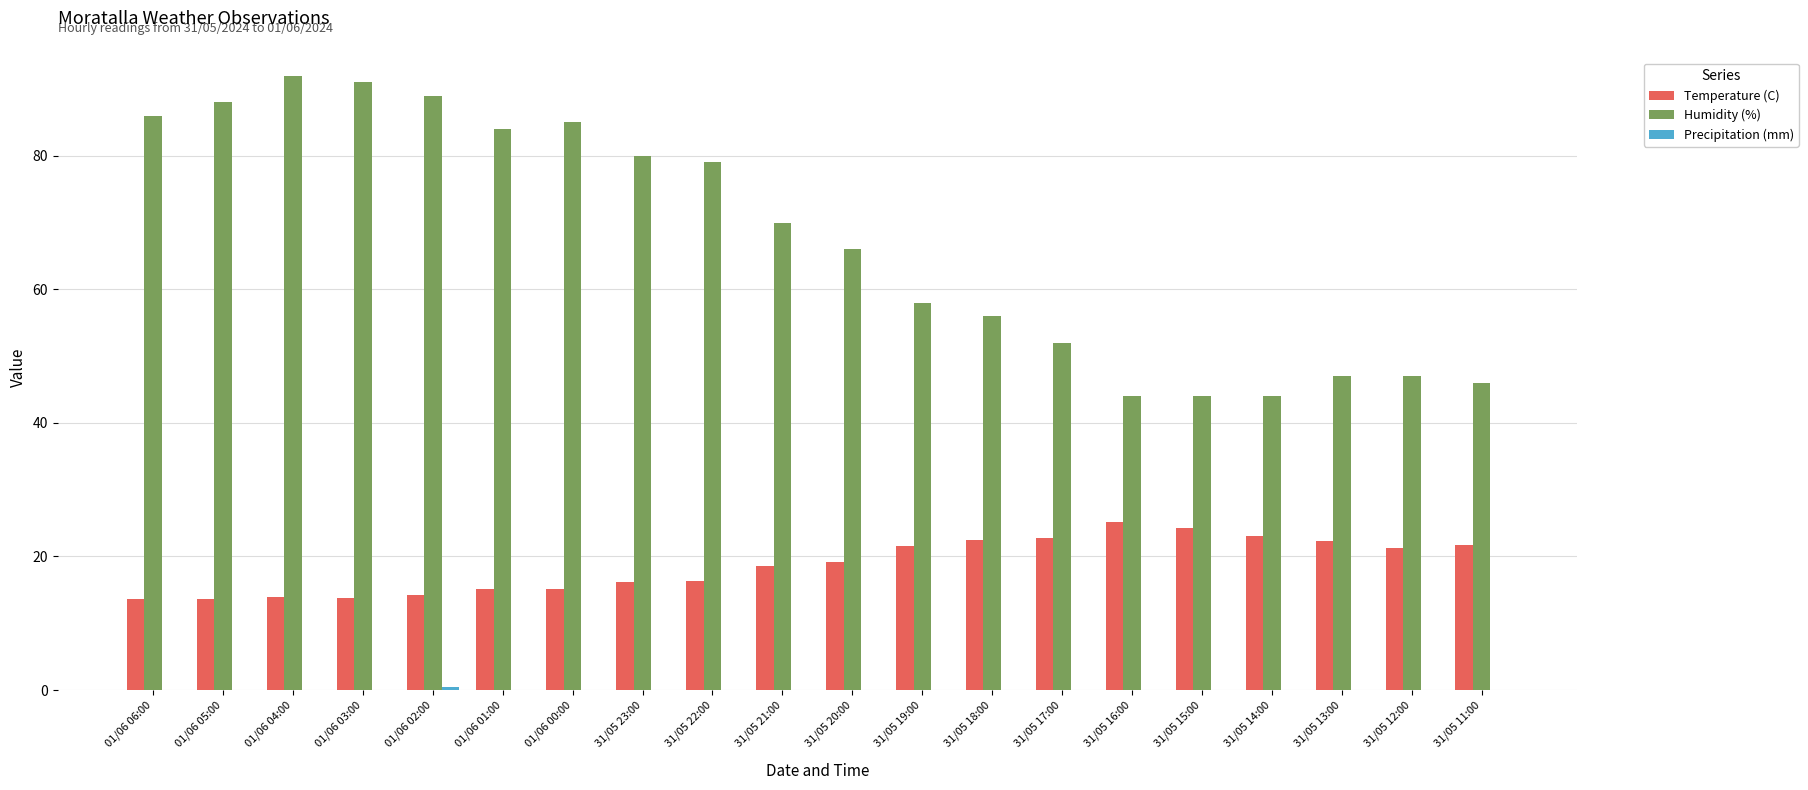

What is the sum of all Humidity (%) values?

1348.0